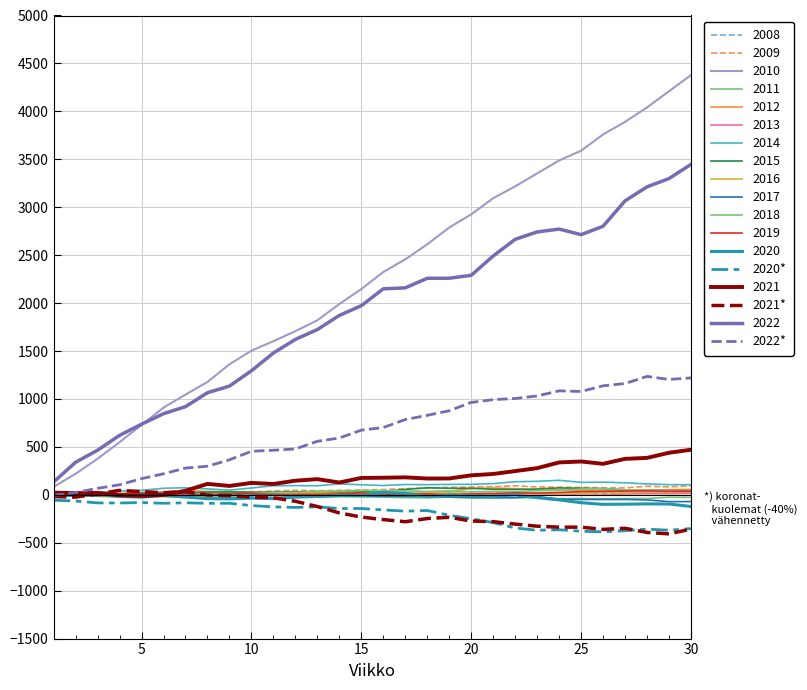

Does the chart display data point markers on the line(s)?

No